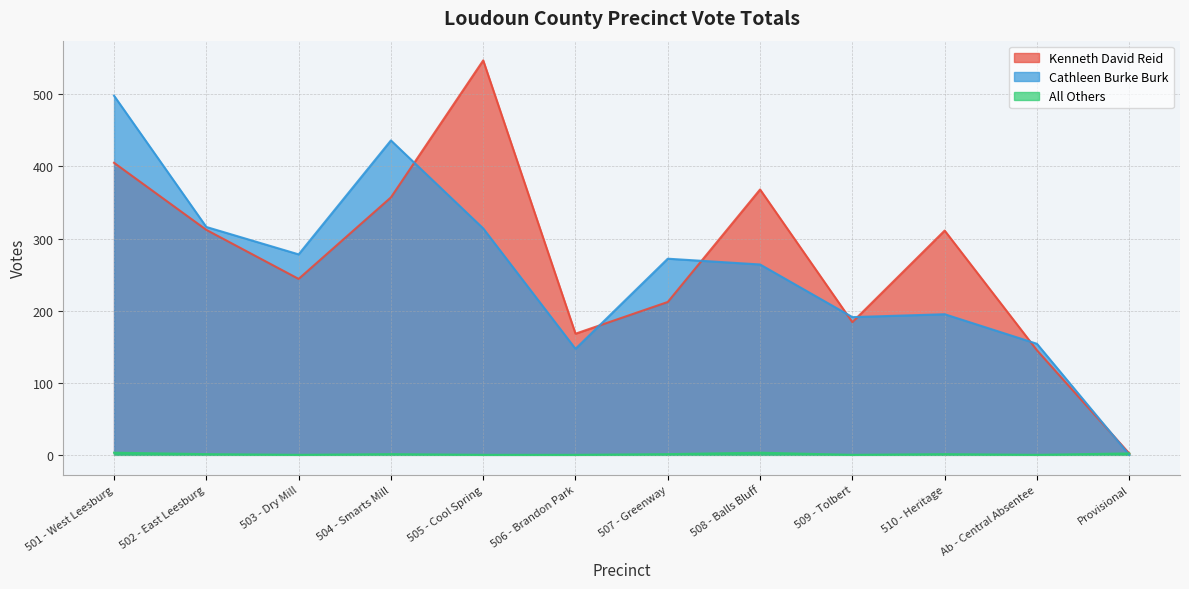

Rank the categories by Cathleen Burke Burk value from lowest to highest.

Provisional, 506 - Brandon Park, Ab - Central Absentee, 509 - Tolbert, 510 - Heritage, 508 - Balls Bluff, 507 - Greenway, 503 - Dry Mill, 505 - Cool Spring, 502 - East Leesburg, 504 - Smarts Mill, 501 - West Leesburg